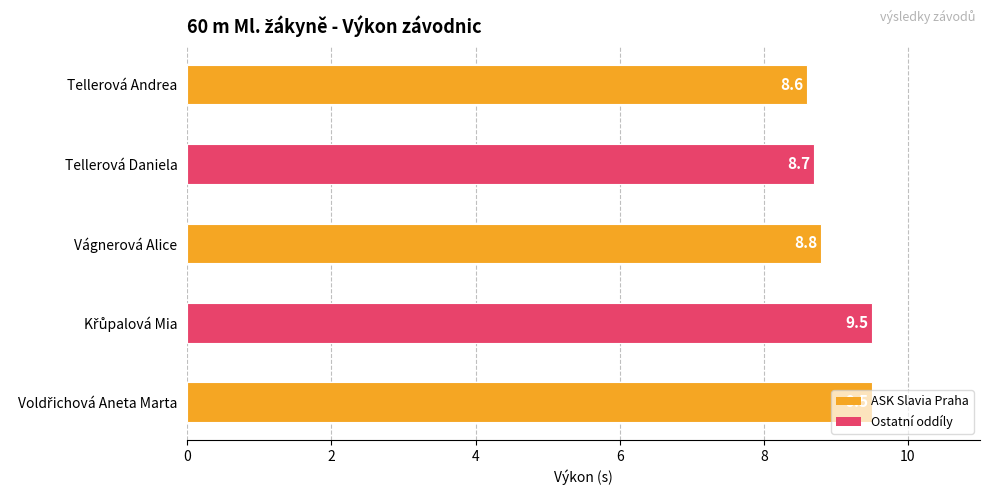

What is the label of the 1st bar from the left?

Tellerová Andrea